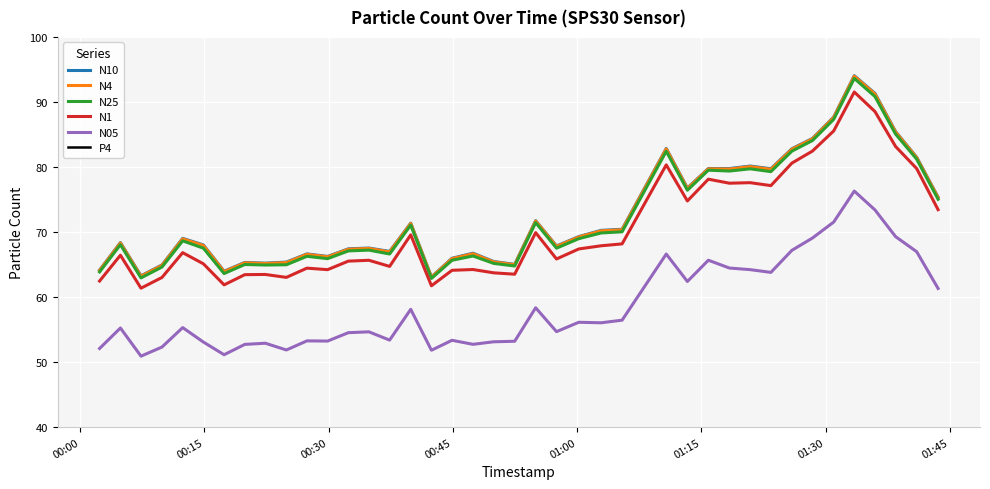

What is the highest value of the N05 series?

76.3